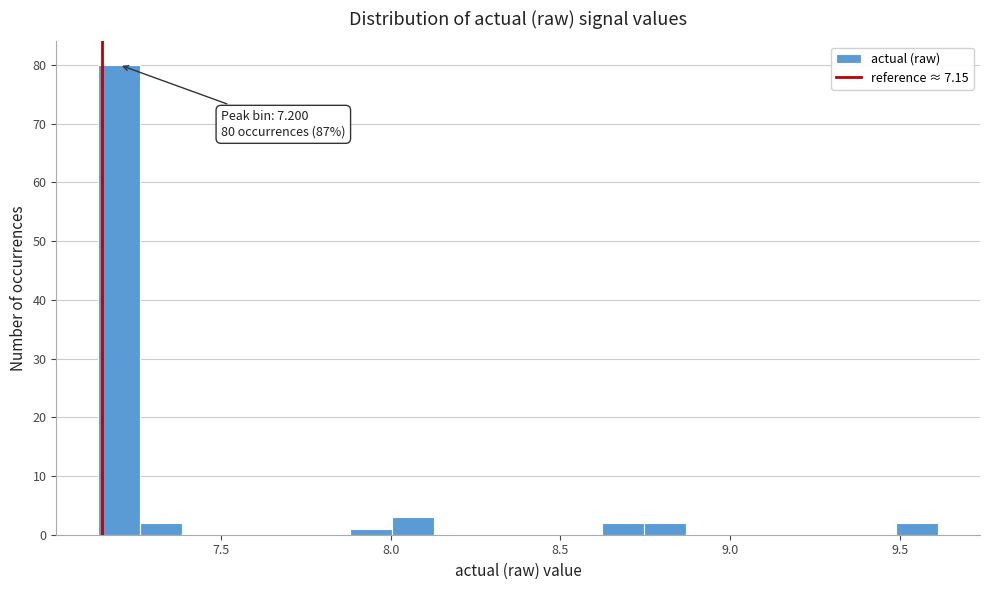

Read against the x-axis, roughly where is the centre of the tallest bar?

7.20